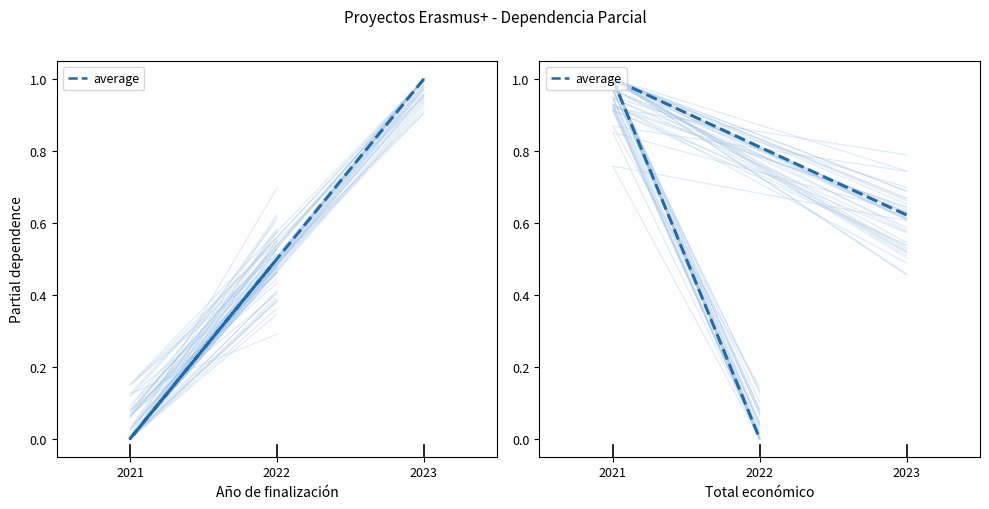

At which category does the chart reach its minimum across all series?

2022